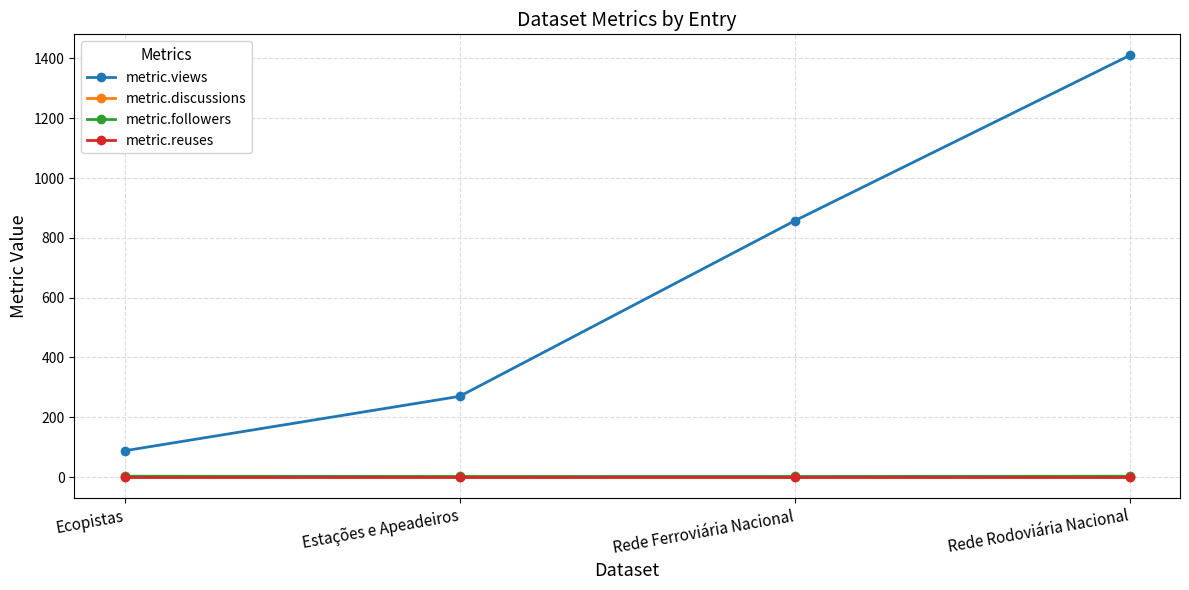

At which category does the chart reach its peak across all series?

Rede Rodoviária Nacional